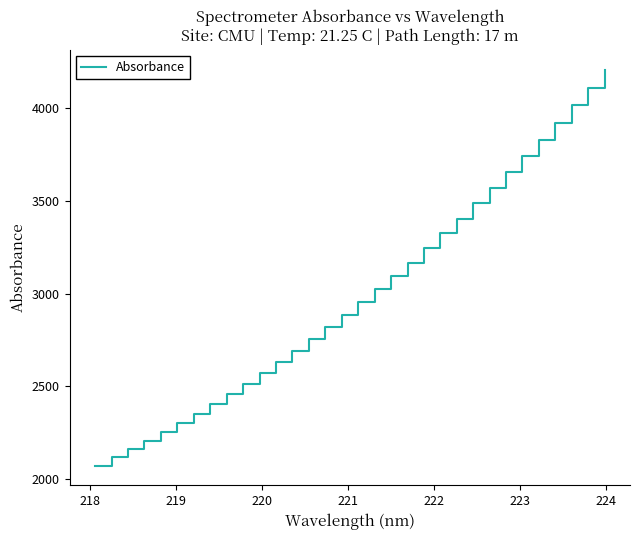

What is the difference between the maximum and minimum values?

2135.6